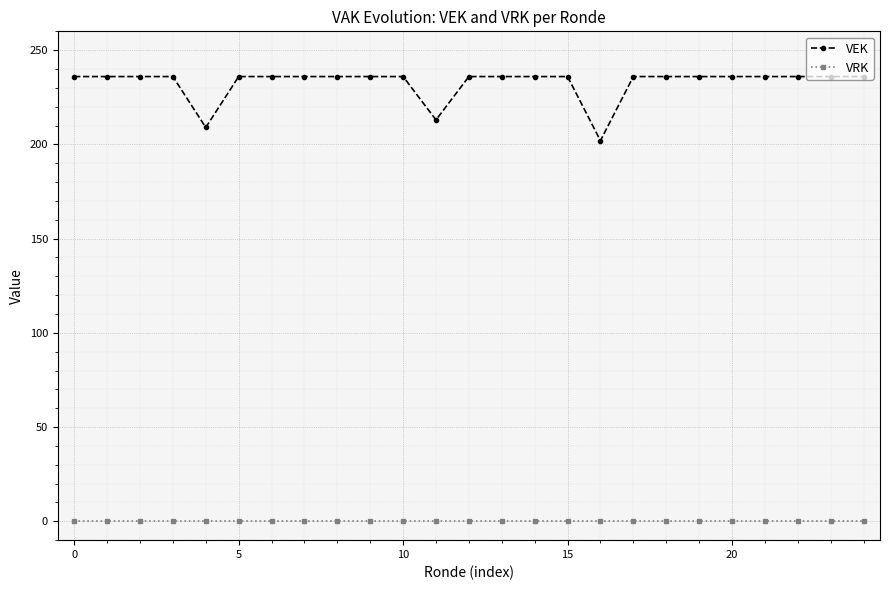

True or false: VRK and VEK intersect in this chart.

False